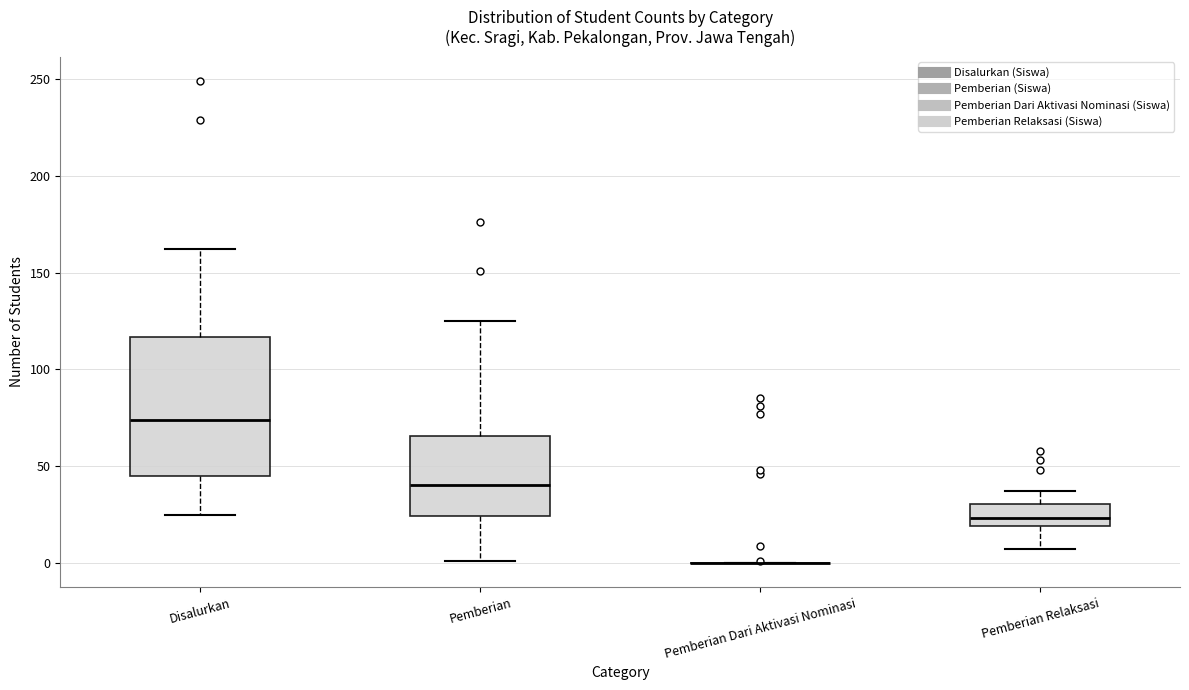

Which box is the tallest, from its lower edge to its upper edge?

Disalurkan